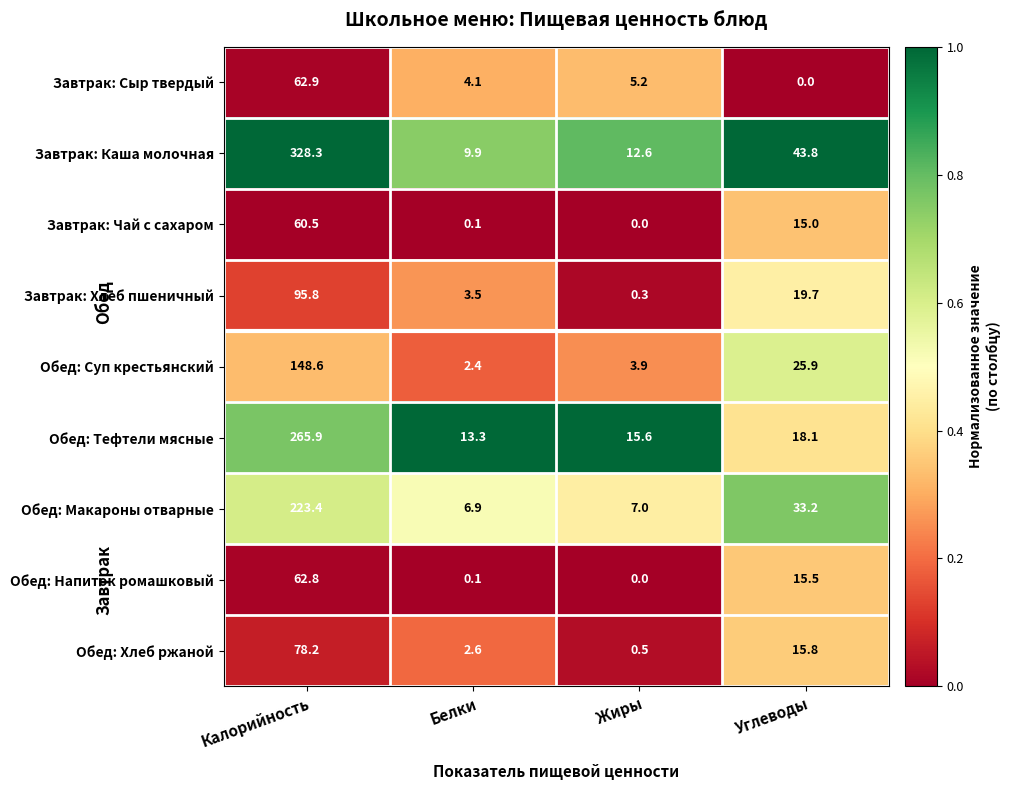

At how many categories does at least one series exceed 0?

4